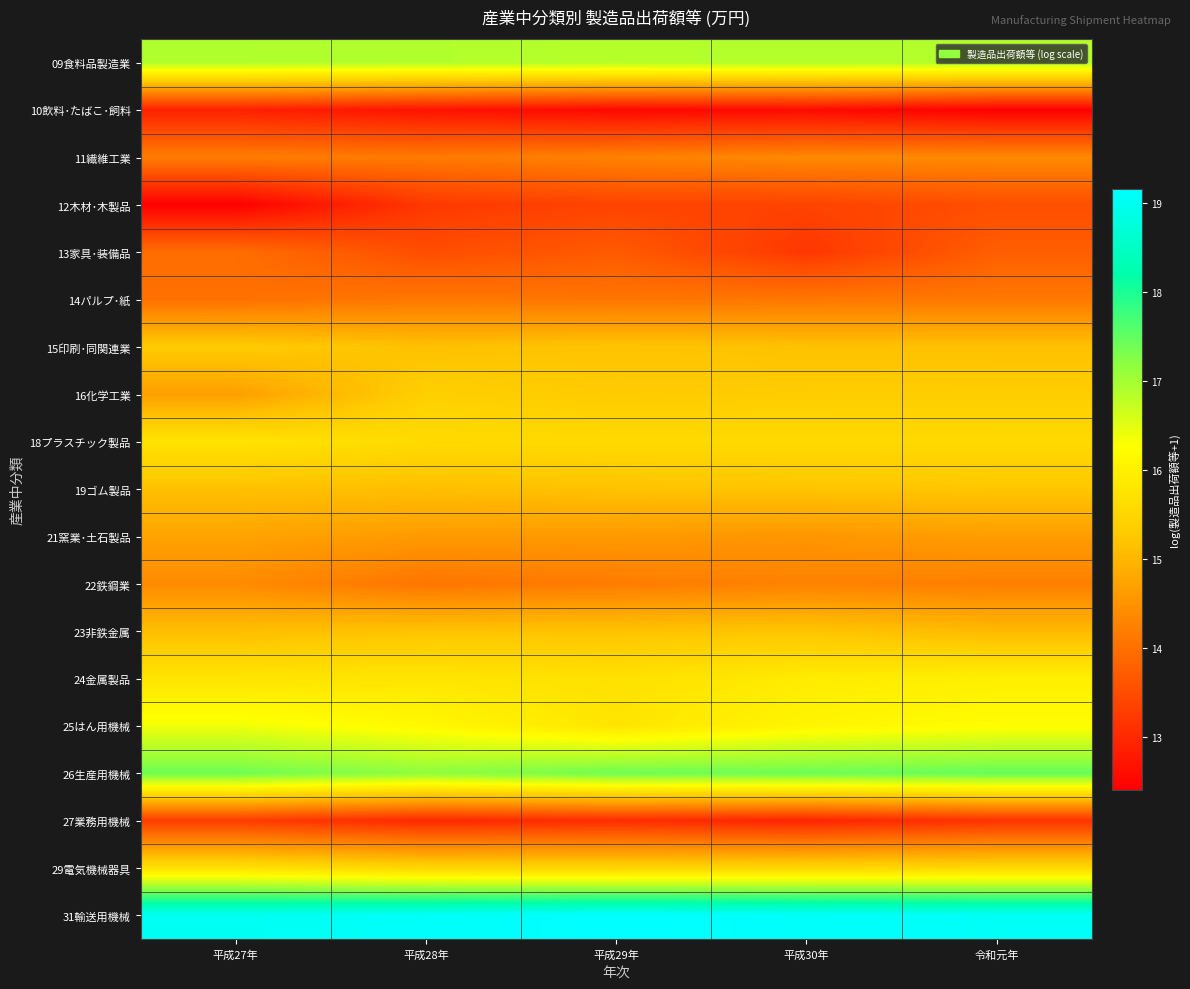

At which category is the sum across all series the highest?

令和元年